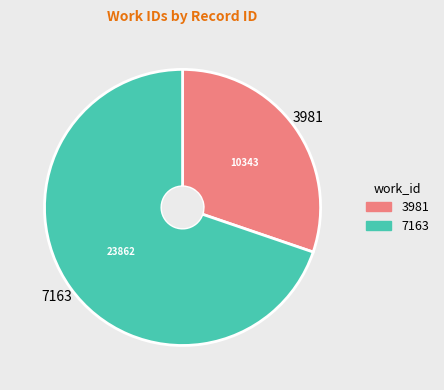

Which has a higher value, 7163 or 3981?

7163